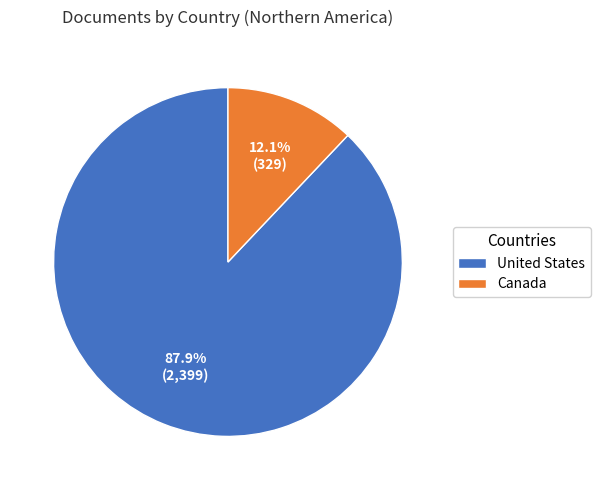

Which category has the smallest portion of the pie?

Canada